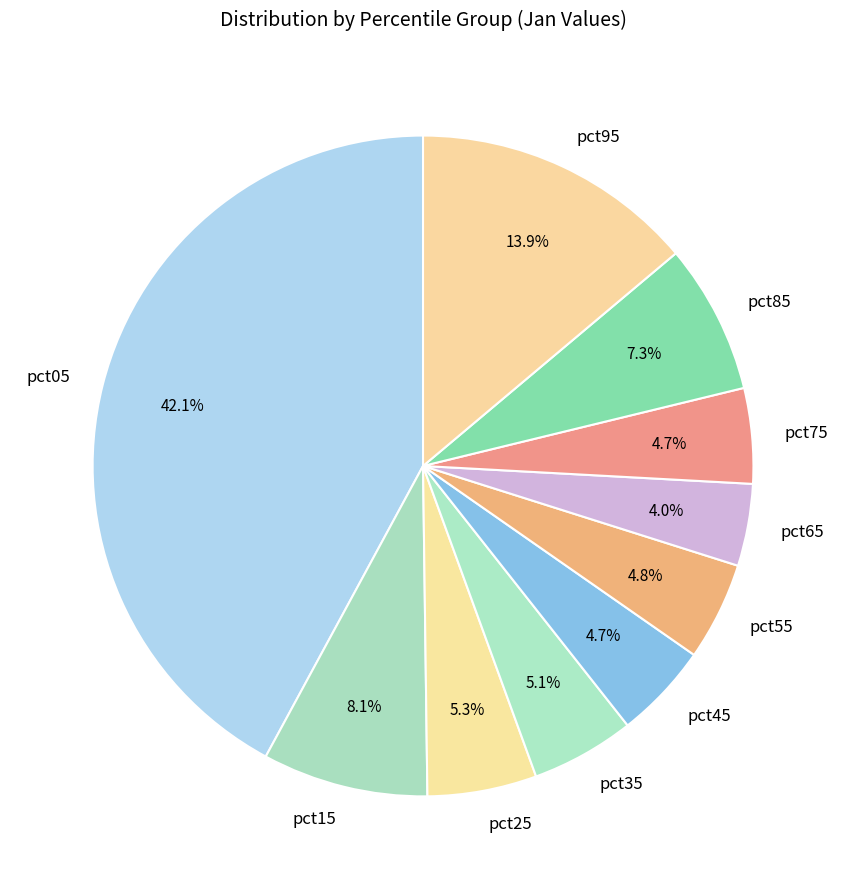

Is it true that pct05 is 42% of the pie?

True